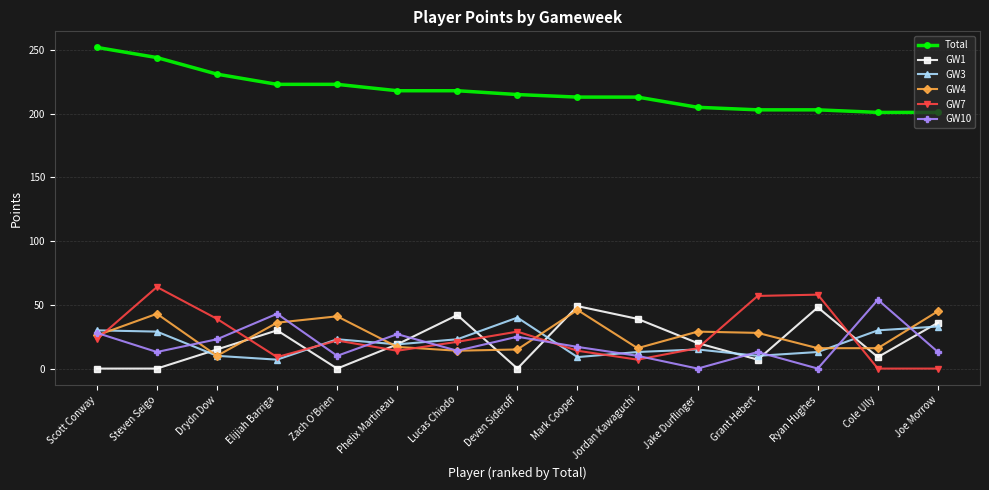

True or false: GW3 has a value of 7 at Elijiah Barriga.

True